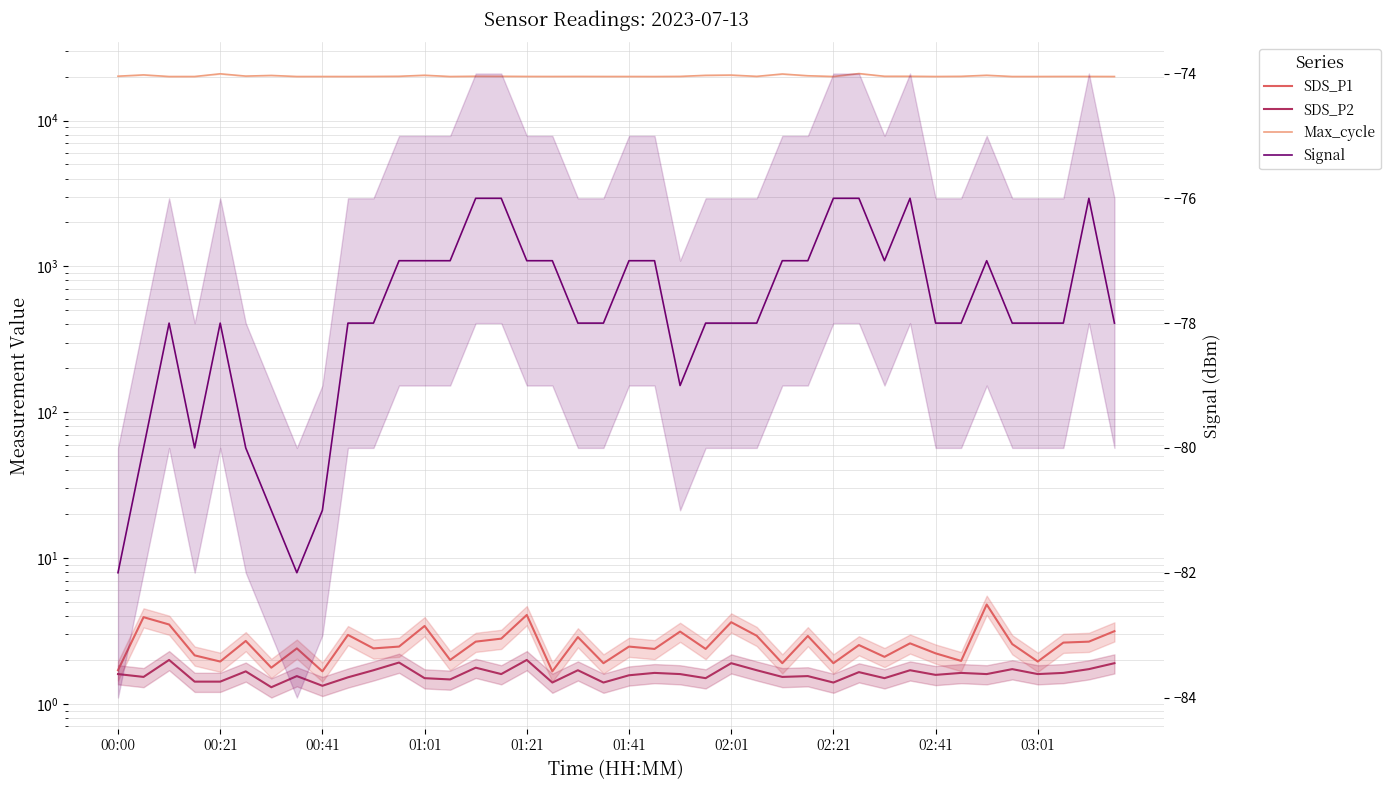

The value of SDS_P2 at 34 is 1.6. True or false?

True